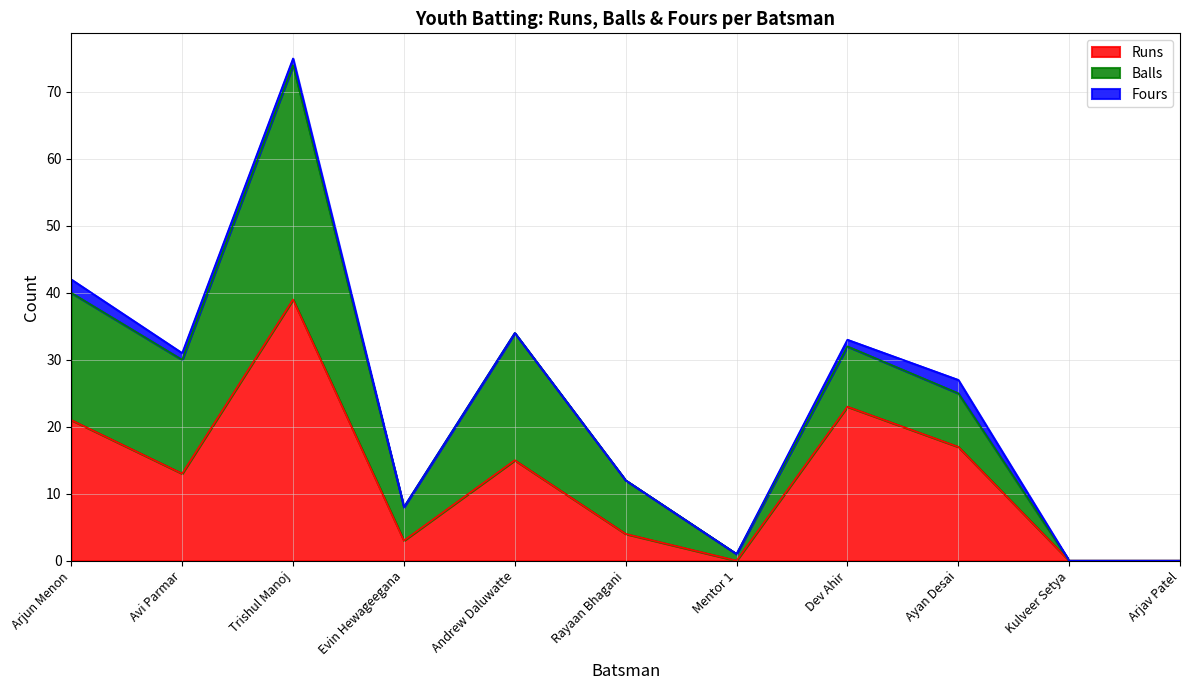

What is the greatest value displayed?

39